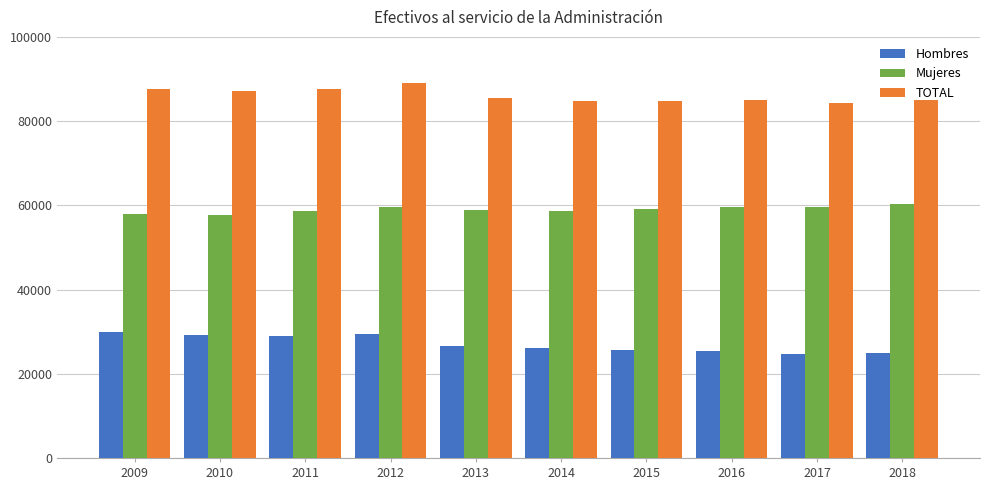

What is the maximum value for Hombres?

29863